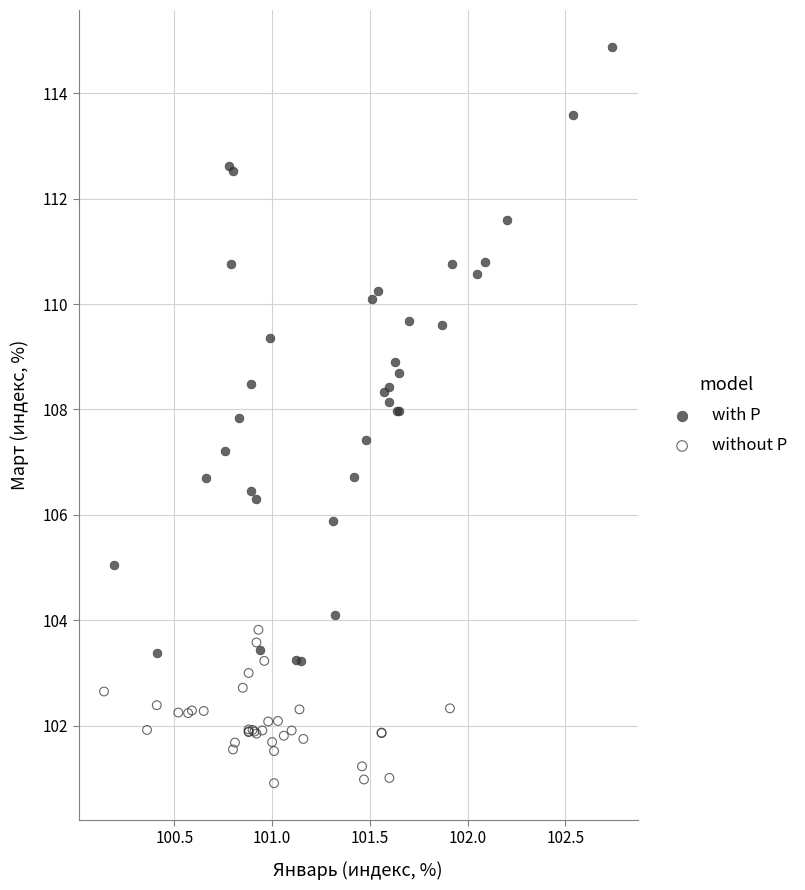

Which series has the widest spread of Y values?

with P